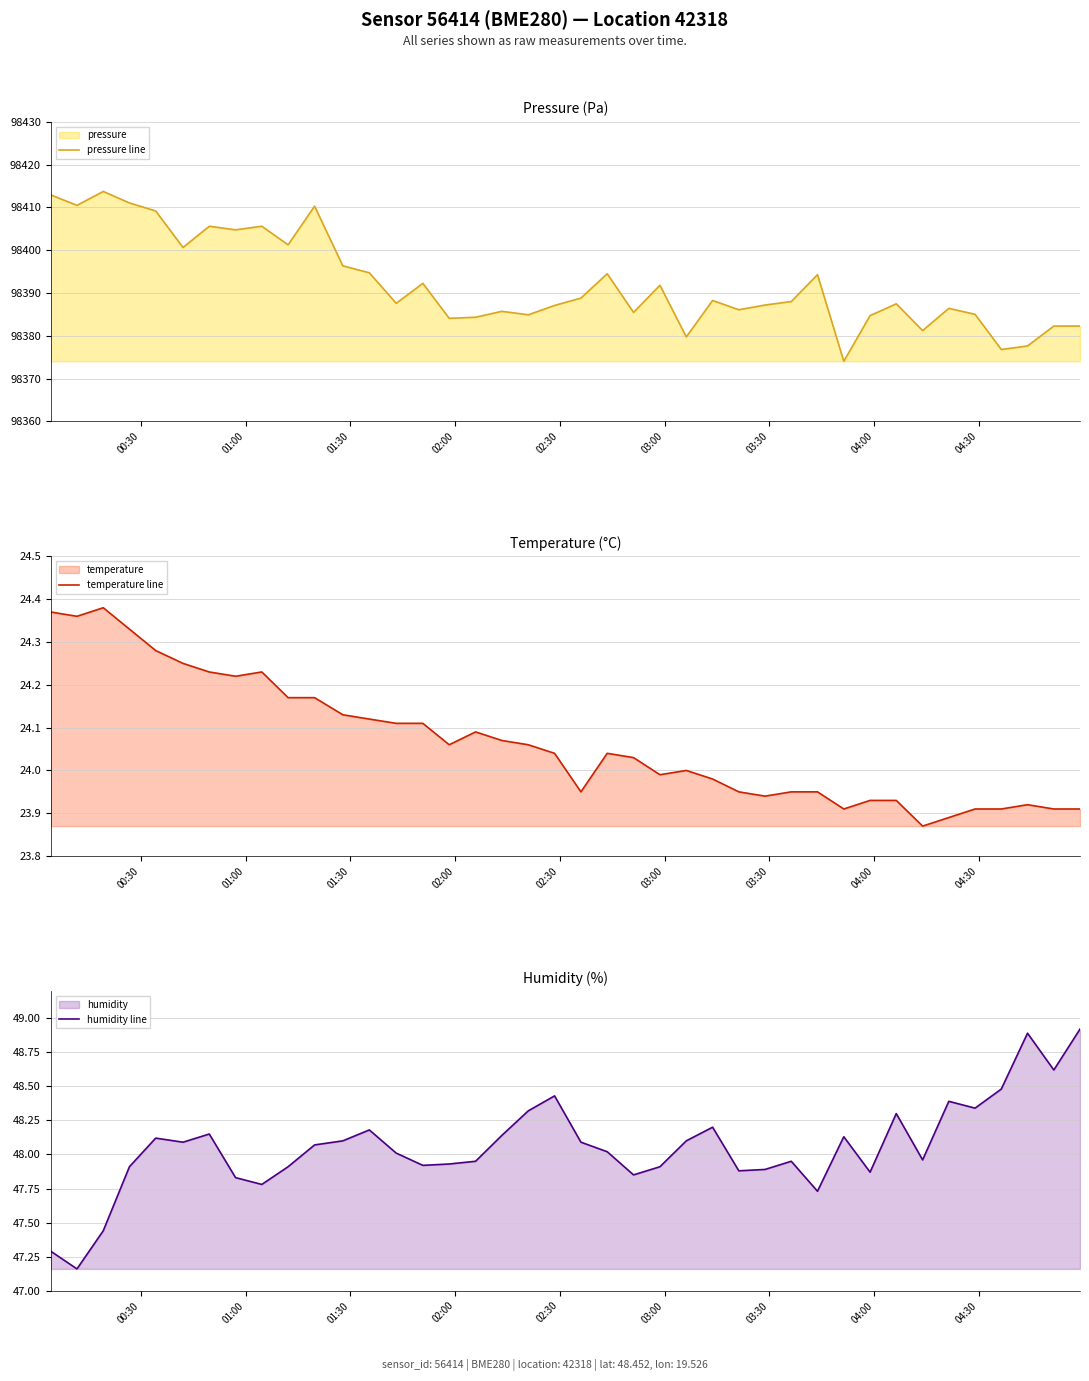

What is the value of the humidity line point at the 23rd from the left?

47.9